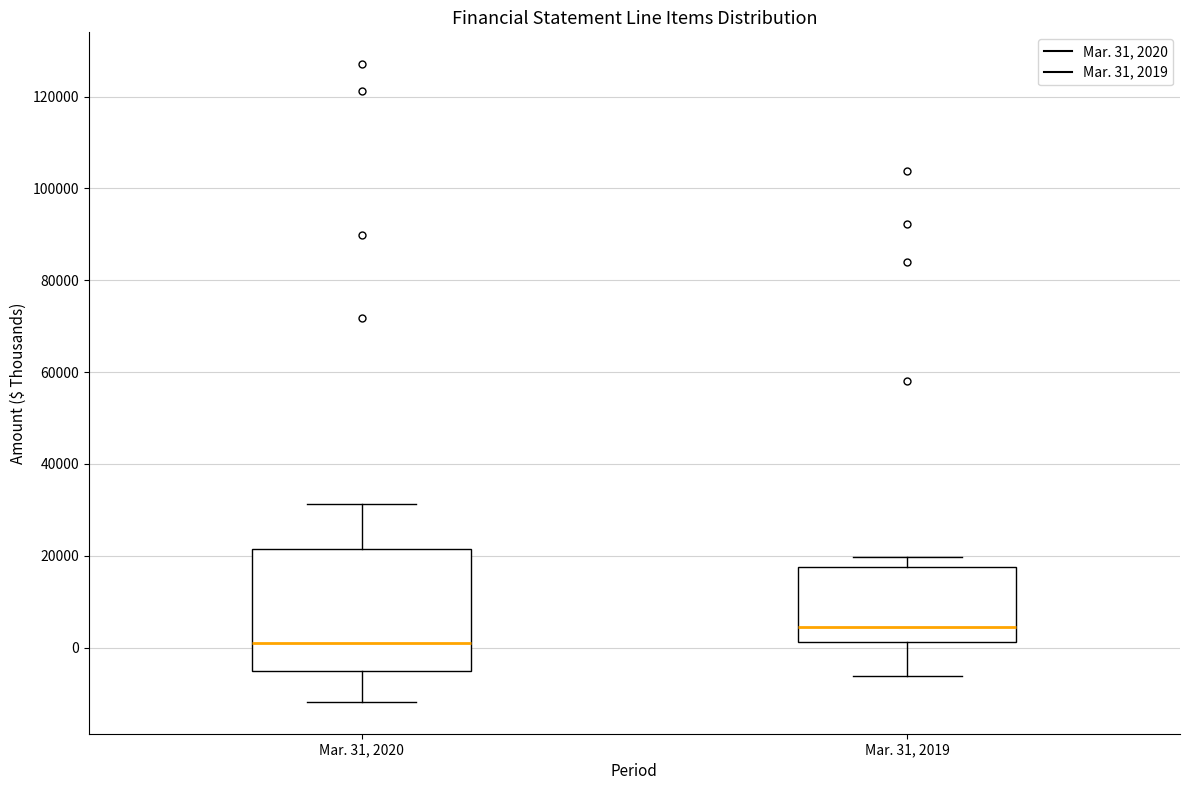

Reading left to right, read every box against the y-axis: the position of its median line, the range the box covers, and the ends of its whiskers. The values are not printed on the chart, so give them approximately, as read against the axis.

Mar. 31, 2020: median 2000, box -6000 to 22000, whiskers -12000 to 32000
Mar. 31, 2019: median 4000, box 2000 to 18000, whiskers -6000 to 20000